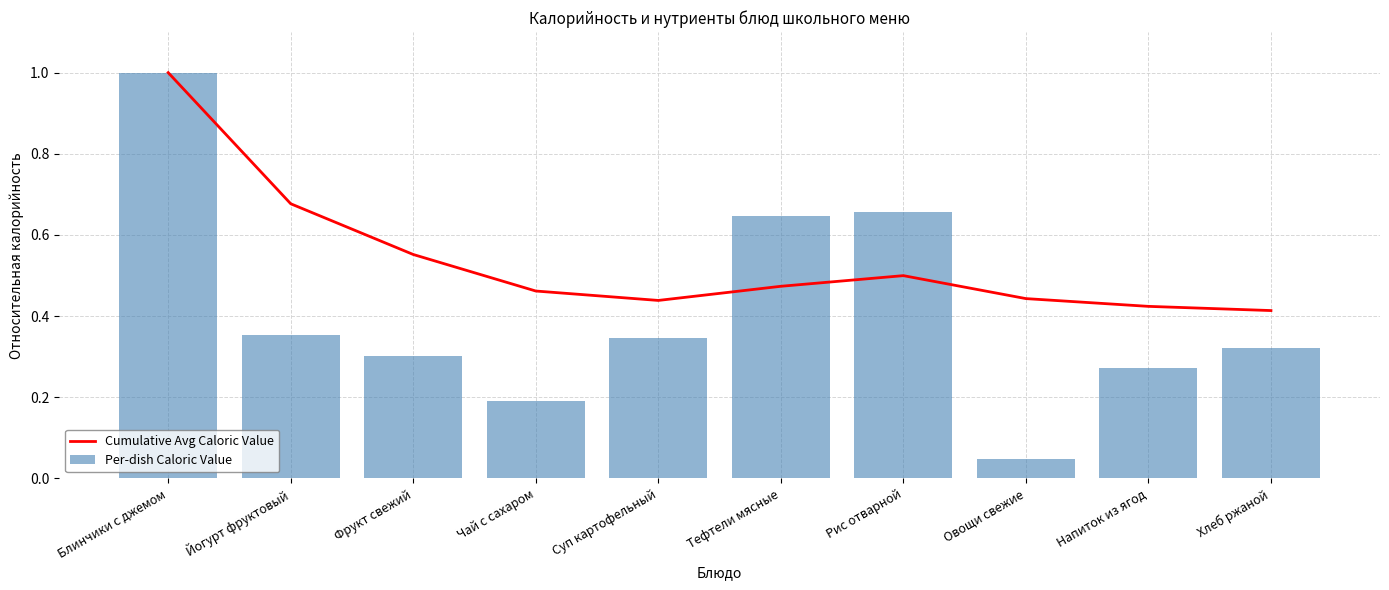

The value of Cumulative Avg Caloric Value at Суп картофельный is 0.7. True or false?

False